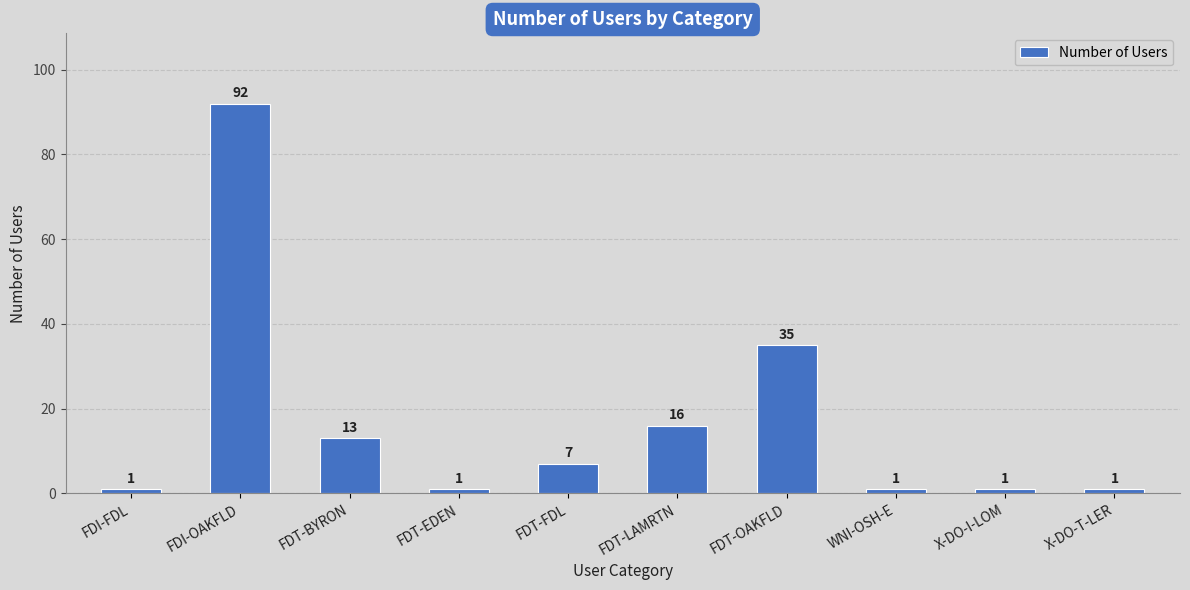

Reading left to right, transcribe all the data shown in this chart.

1	92	13	1	7	16	35	1	1	1